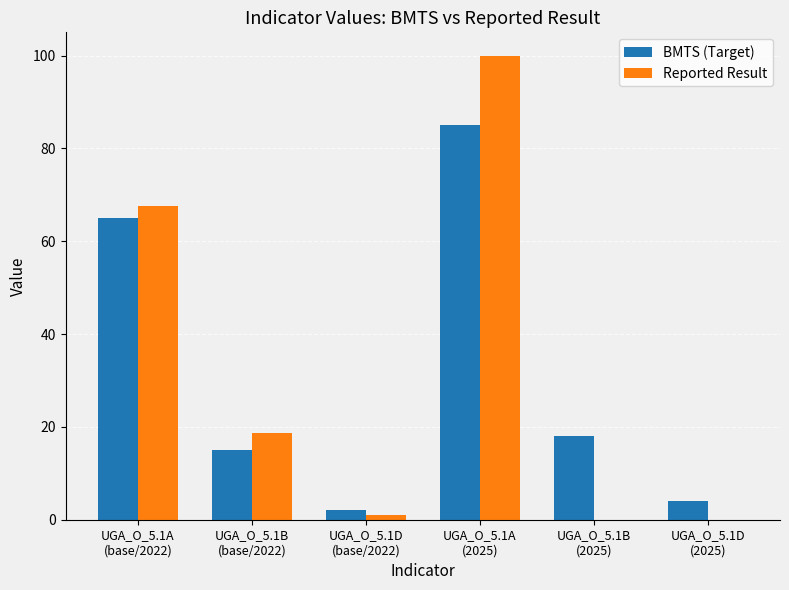

The value of Reported Result at UGA_O_5.1B
(base/2022) is 27.7. True or false?

False